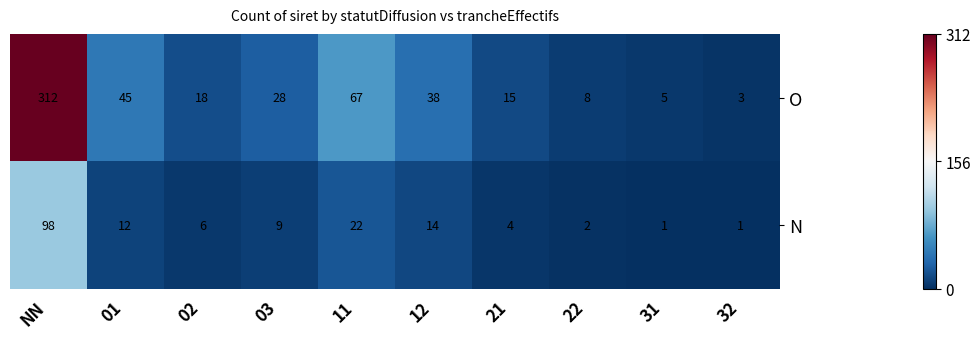

Which series has the largest total across all categories?

O